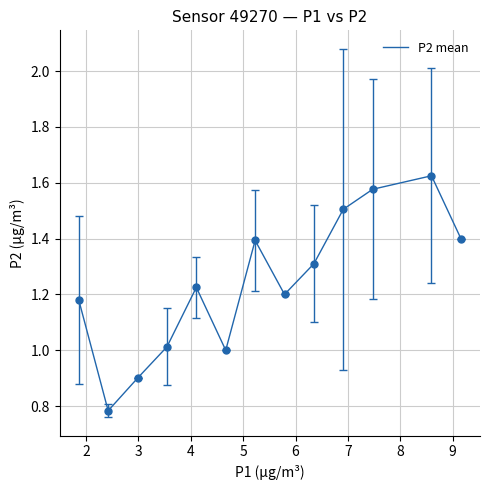

How many lines are shown in the chart?

1